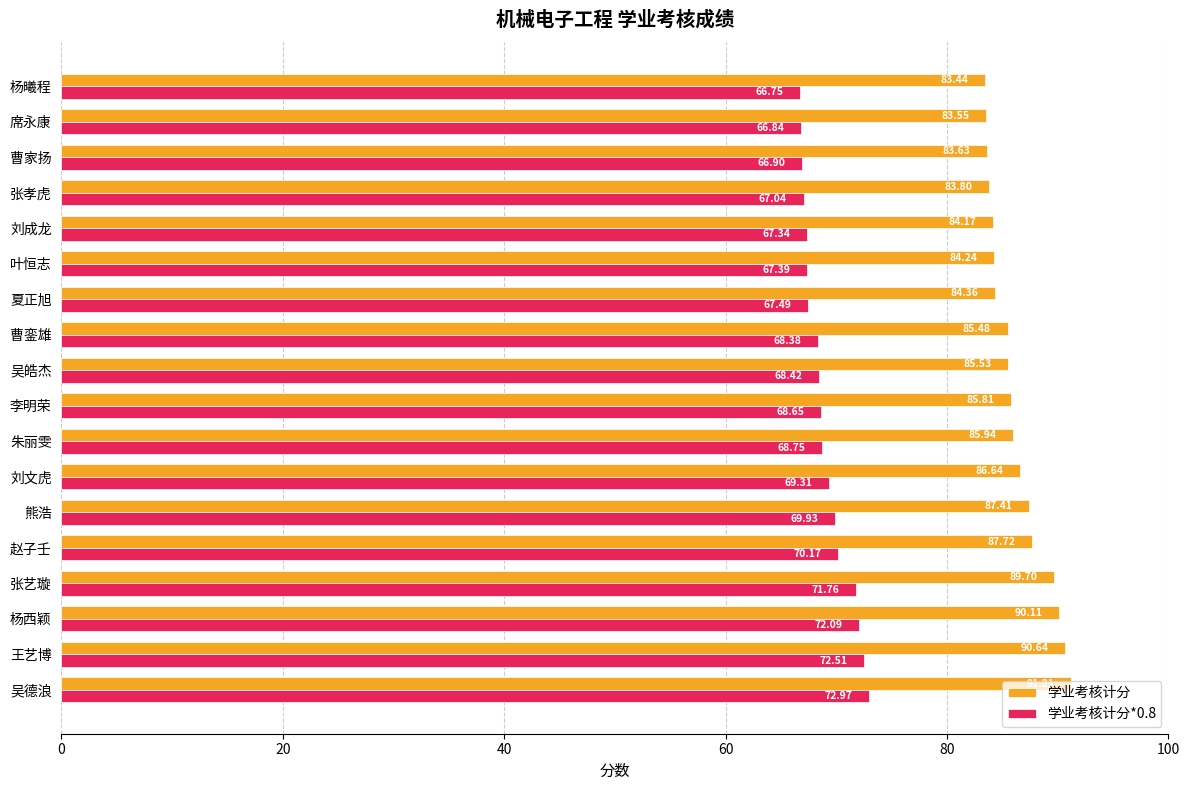

What are all the series names shown in the legend?

学业考核计分, 学业考核计分*0.8